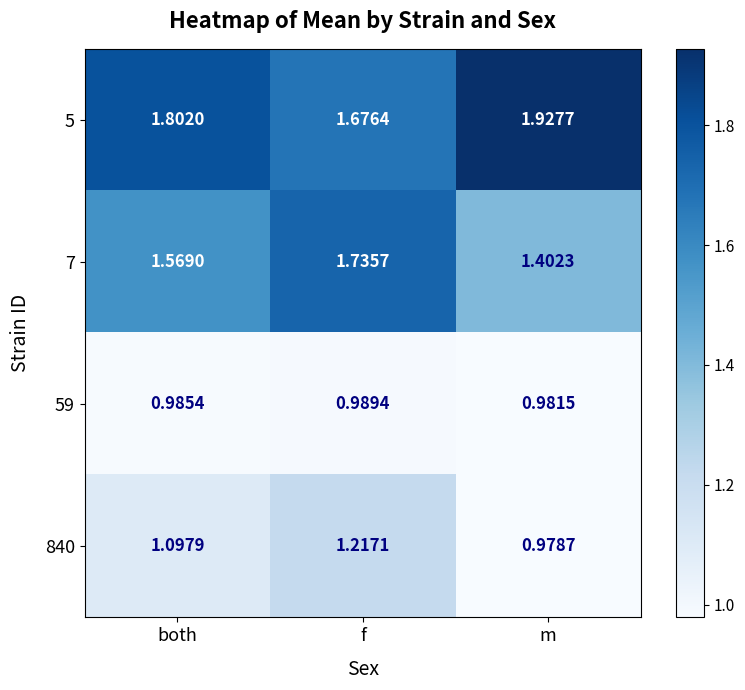

Which category has the highest value across all series?

m